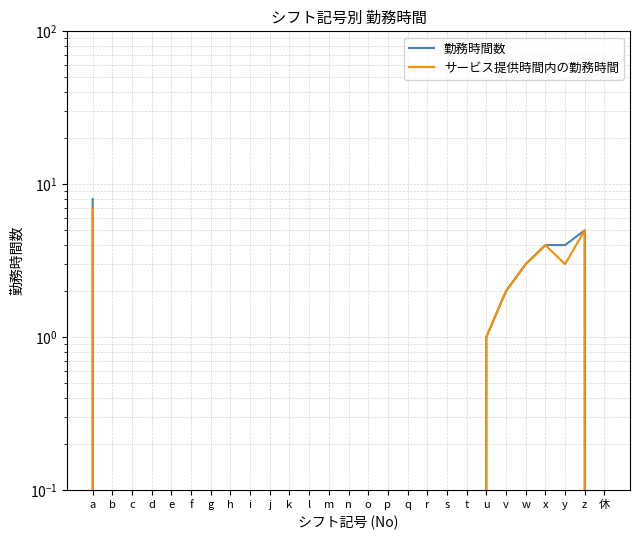

Rank the categories by 勤務時間数 value from highest to lowest.

a, z, x, y, w, v, u, b, c, d, e, f, g, h, i, j, k, l, m, n, o, p, q, r, s, t, 休